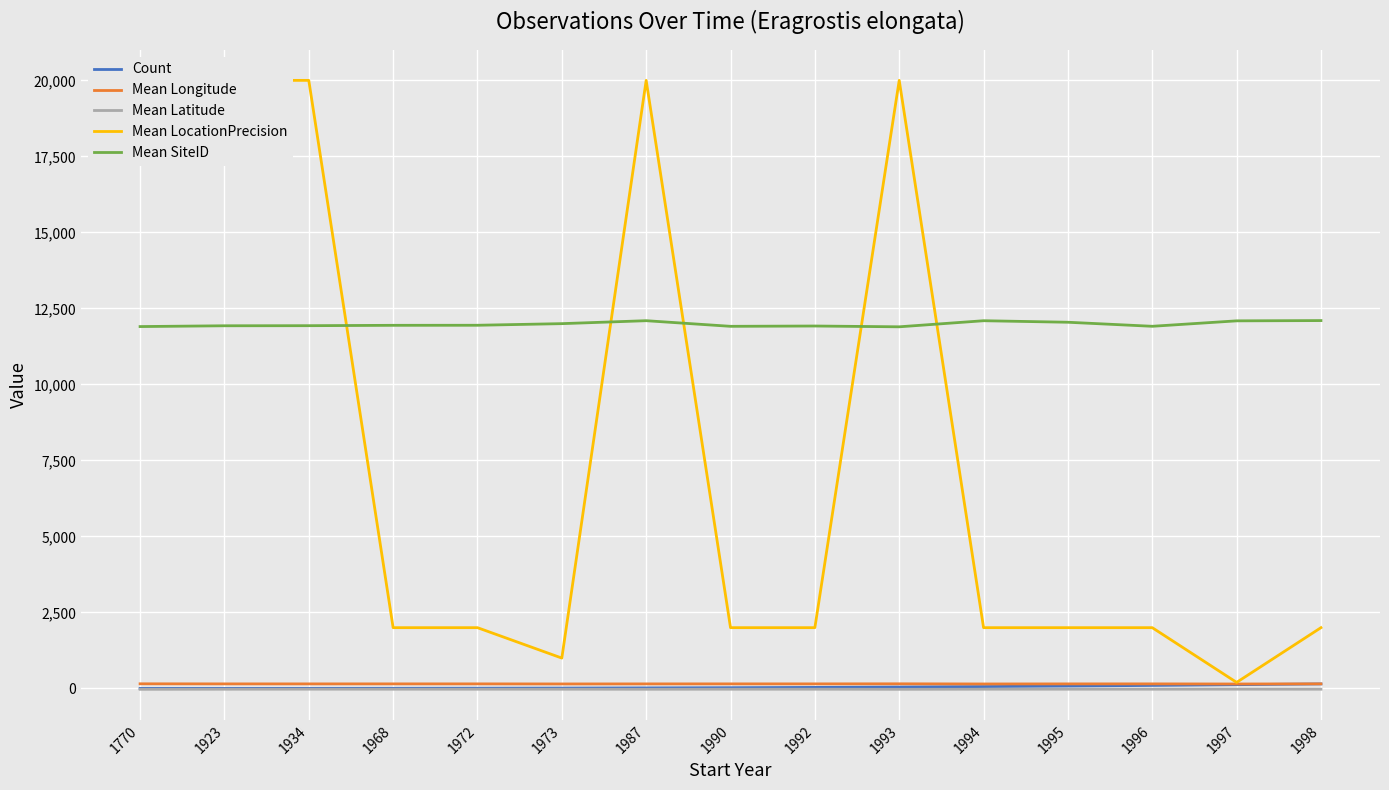

Which series has the largest range (max minus min)?

Mean LocationPrecision